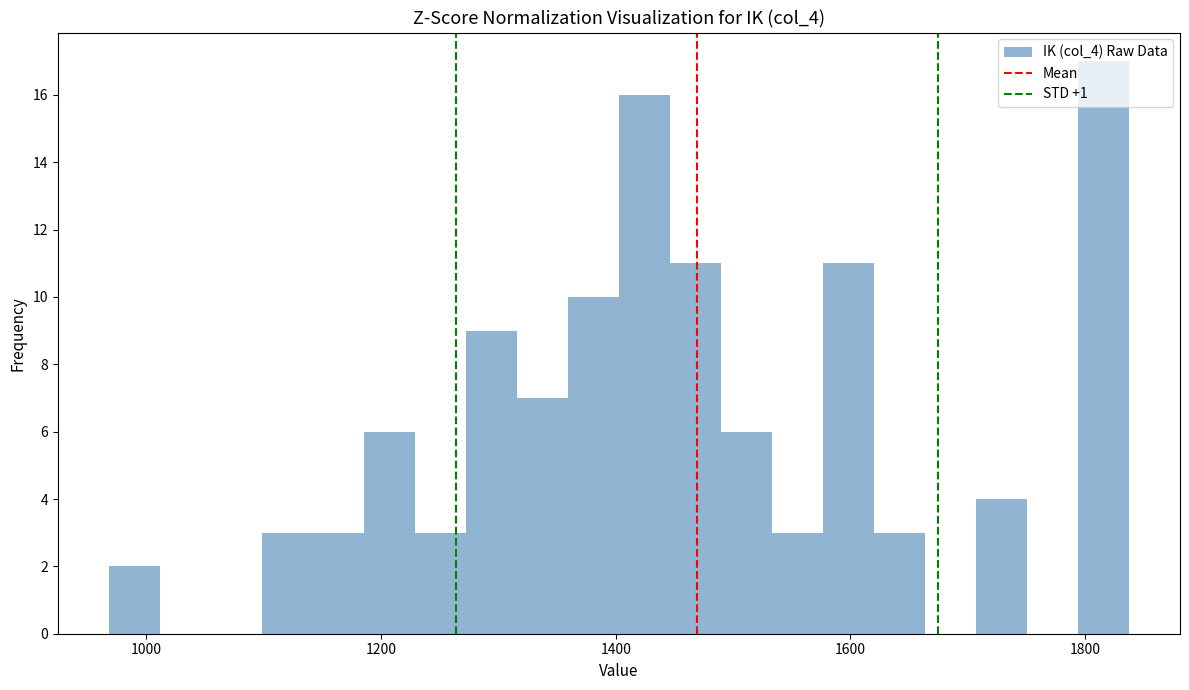

Read against the x-axis, roughly where is the centre of the tallest bar?

1820